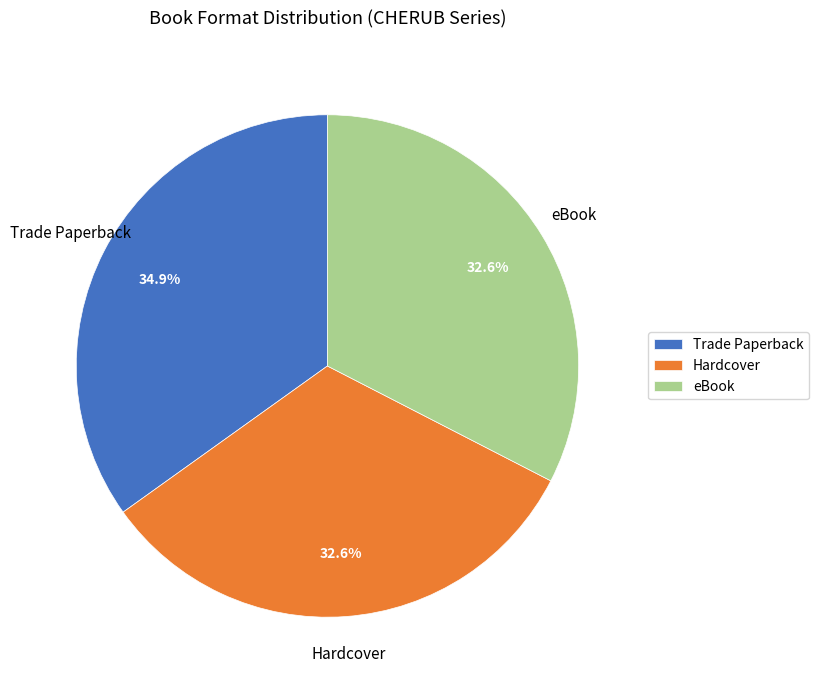

Which slice is the largest?

Trade Paperback